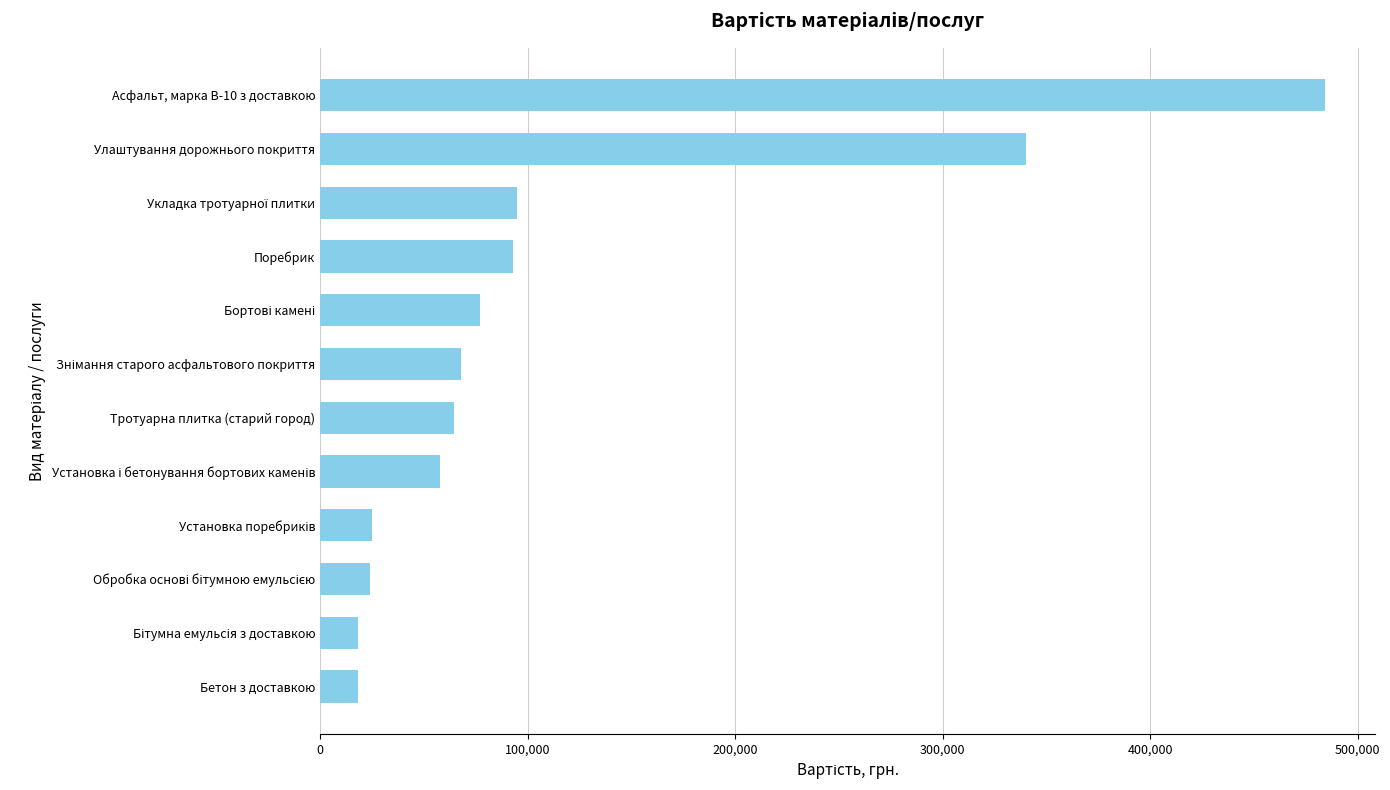

The value at Бетон з доставкою is 18000. True or false?

True